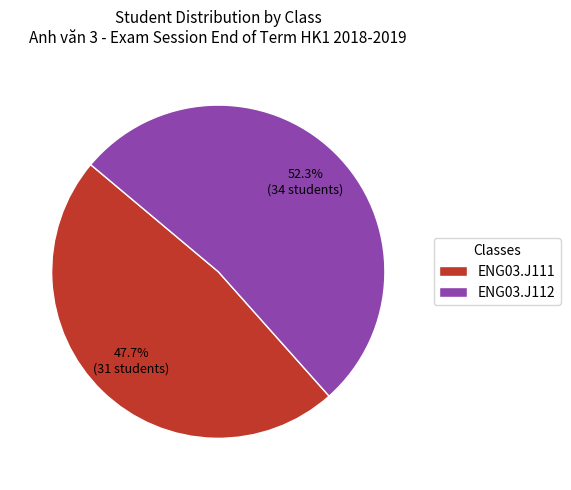

How many segments does this pie chart have?

2